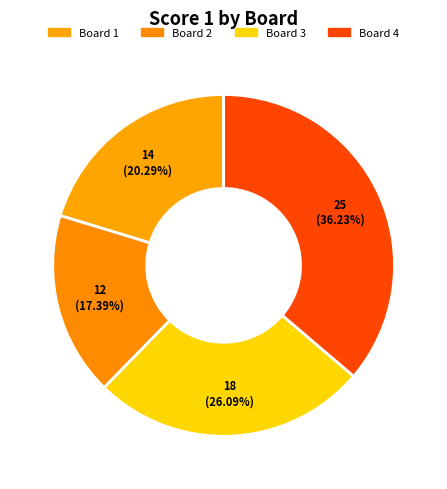

How many slices are in this pie chart?

4